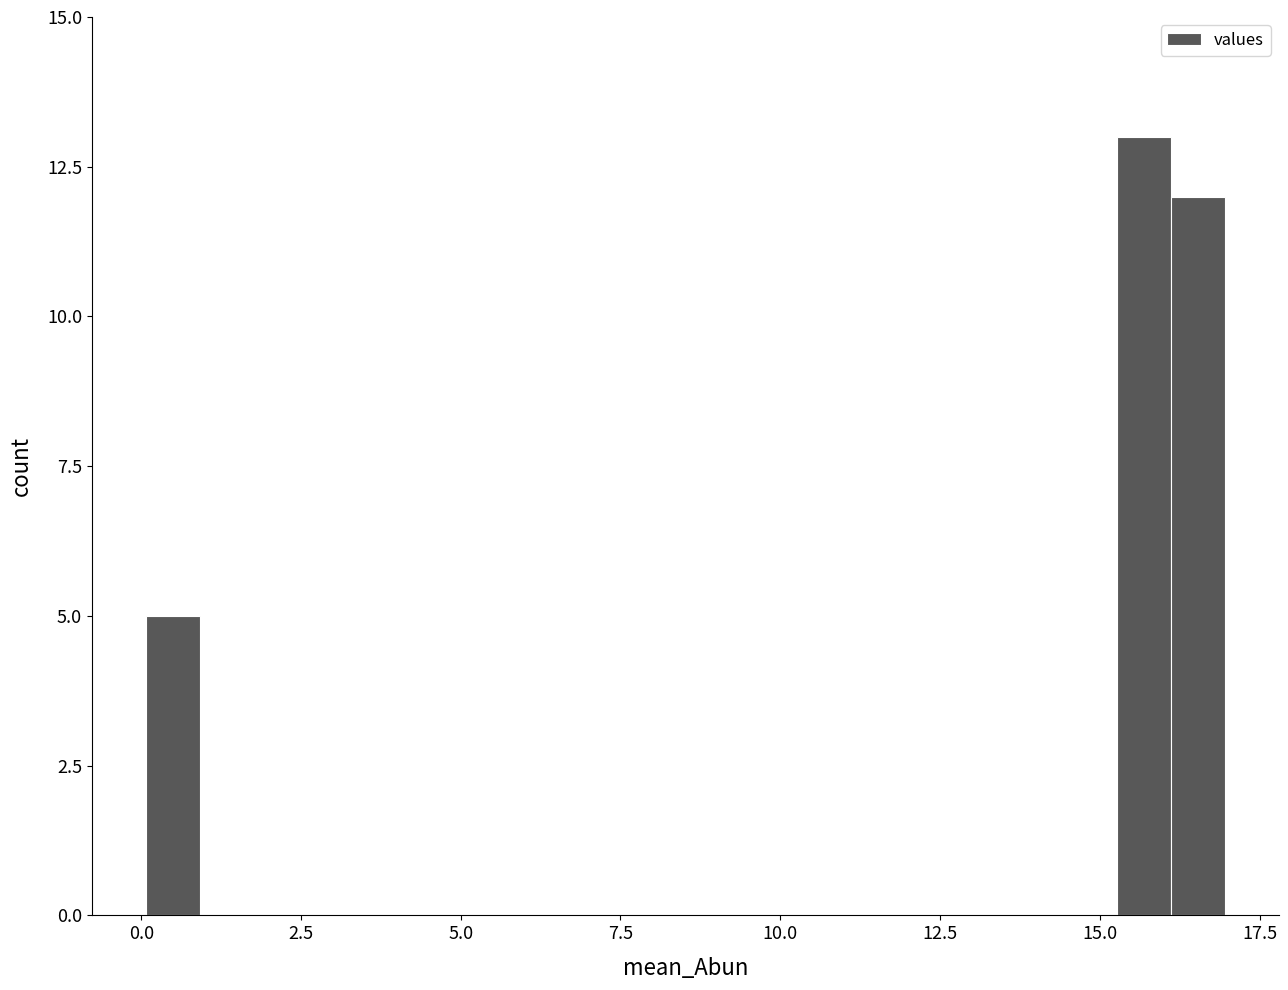

Read against the x-axis, roughly where is the centre of the tallest bar?

15.5